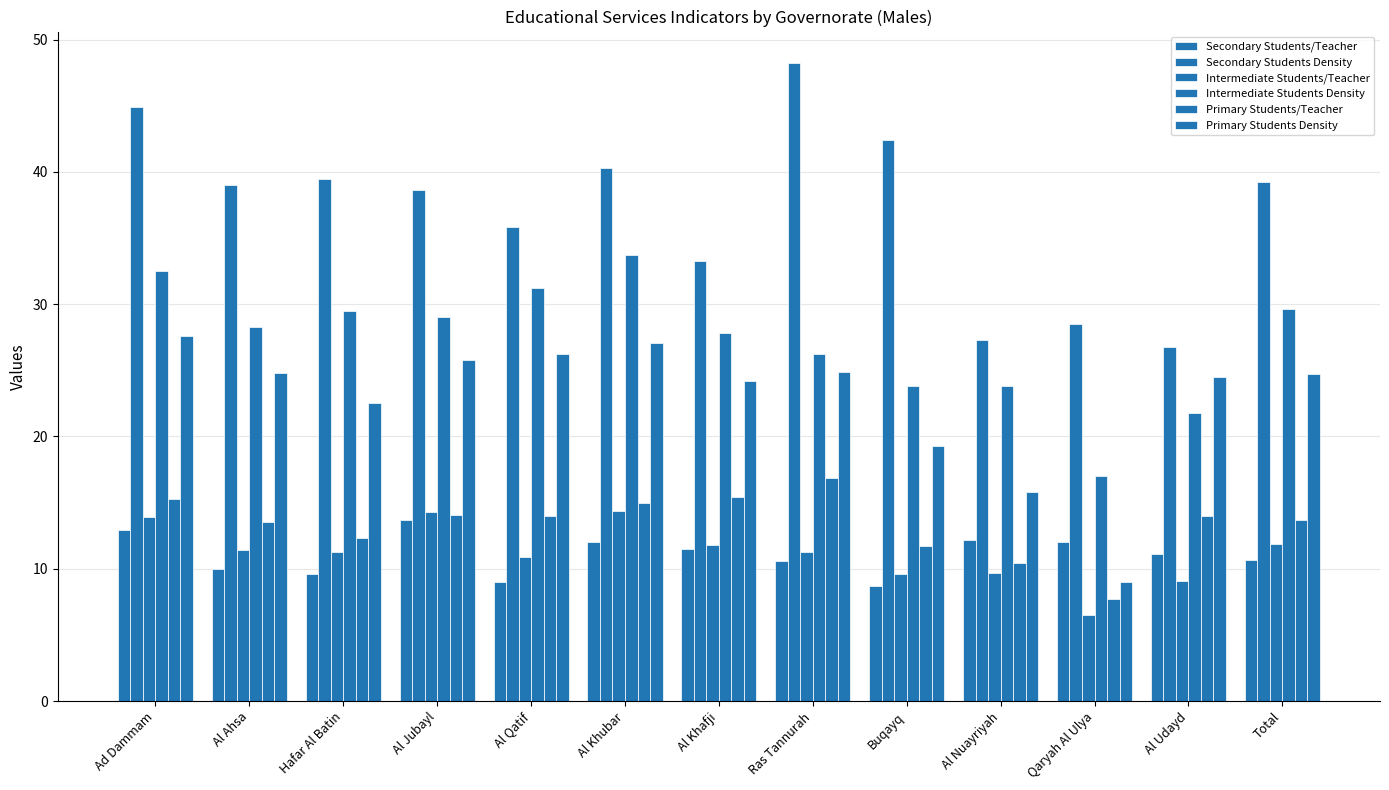

How many bars are there in total?

78